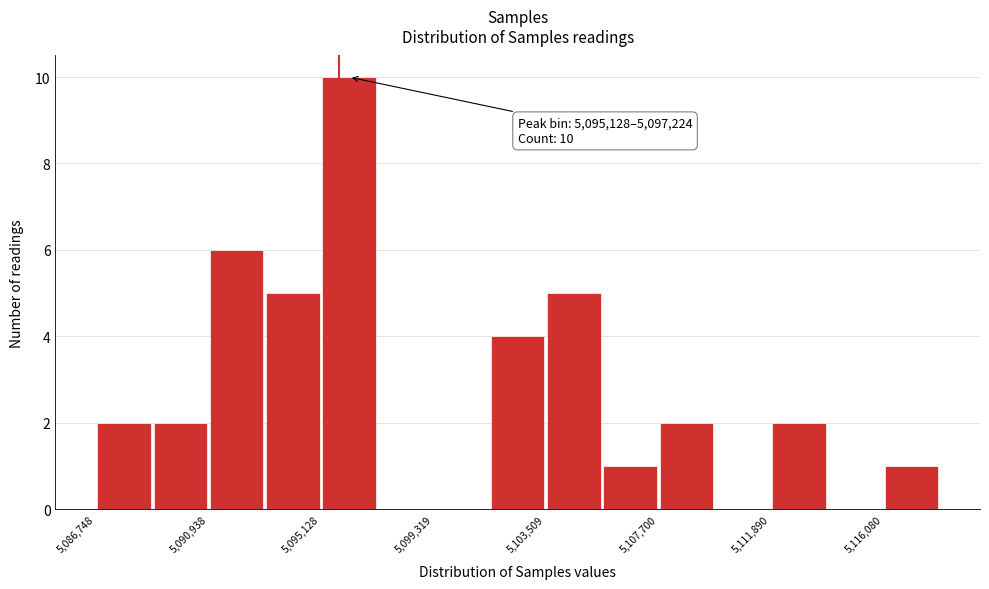

Which range on the x-axis has the tallest bar?

5095000 to 5097000